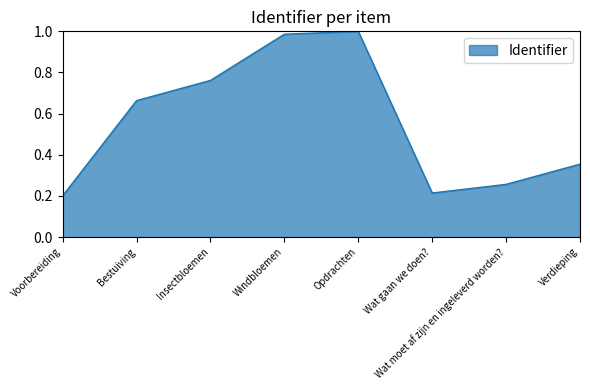

At which category does the data reach its first local valley?

Wat gaan we doen?